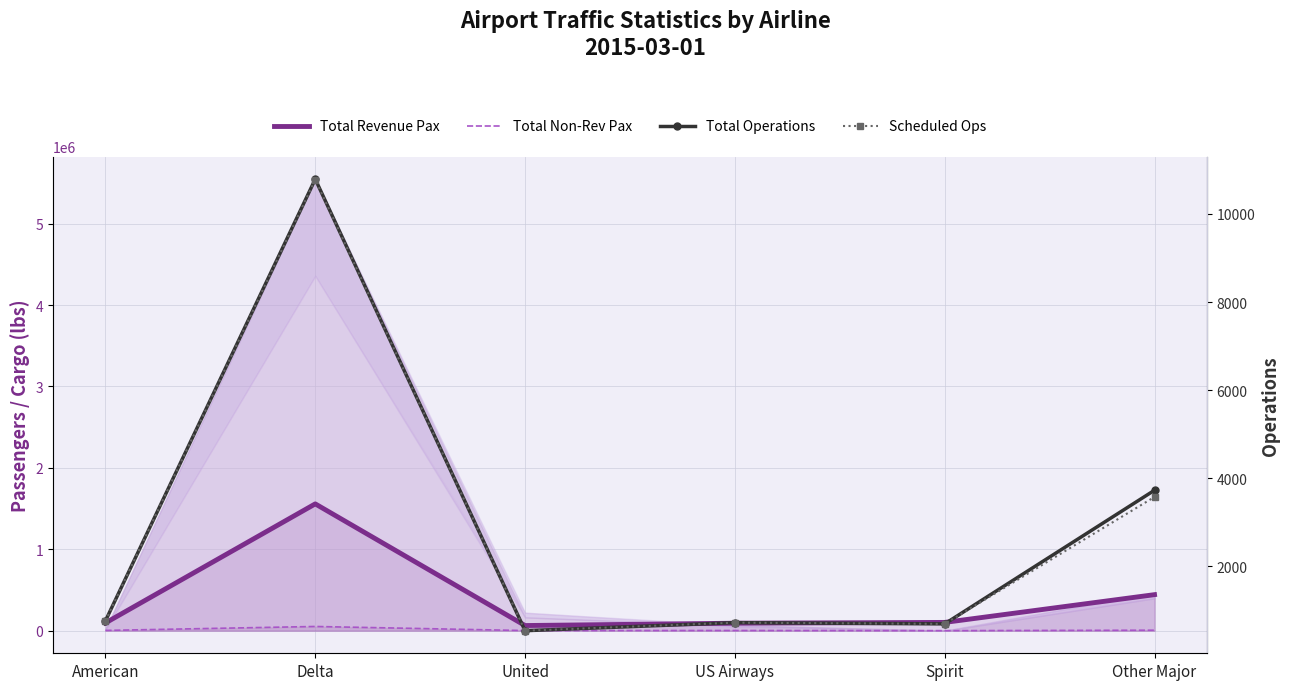

Which has a higher value, Delta or American?

Delta